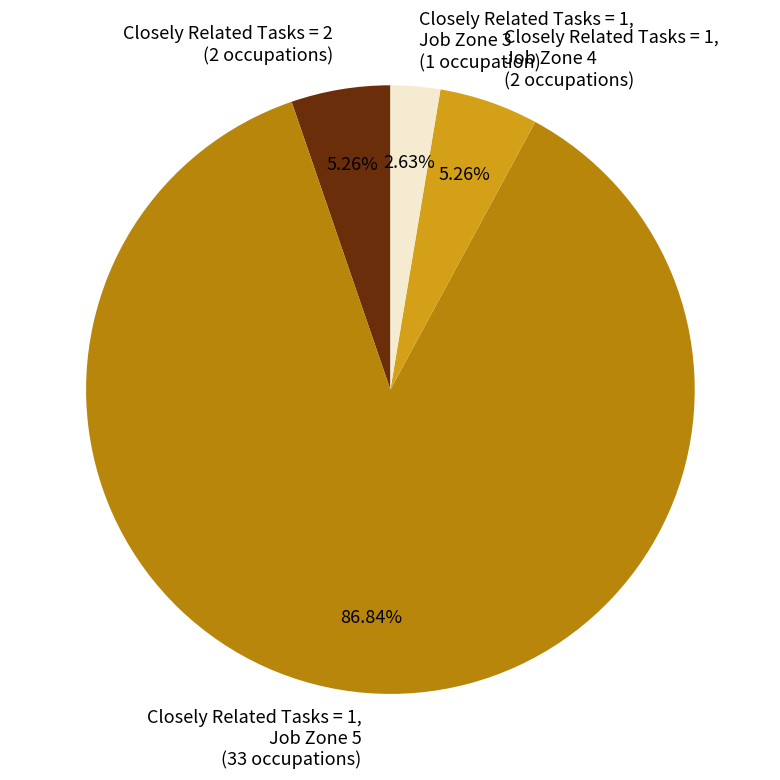

Which slice represents more than half of the pie?

Closely Related Tasks = 1, Job Zone 5 (33 occupations)